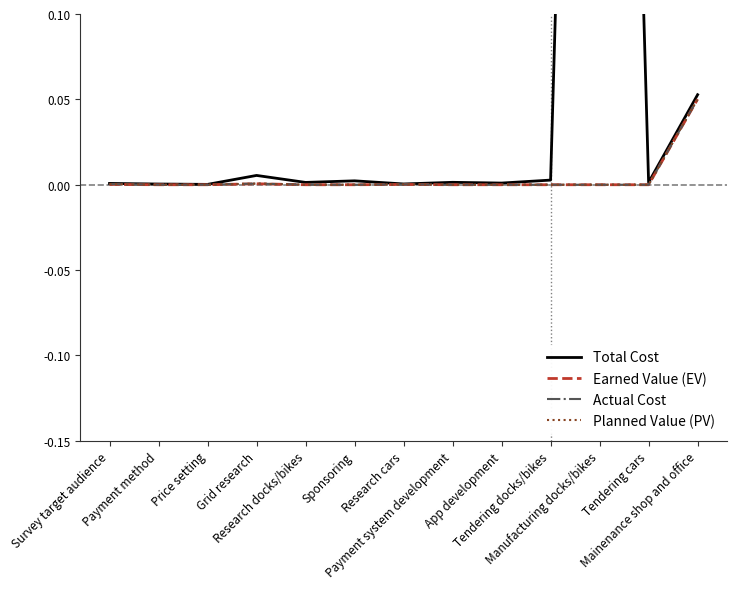

Does the chart display data point markers on the line(s)?

No